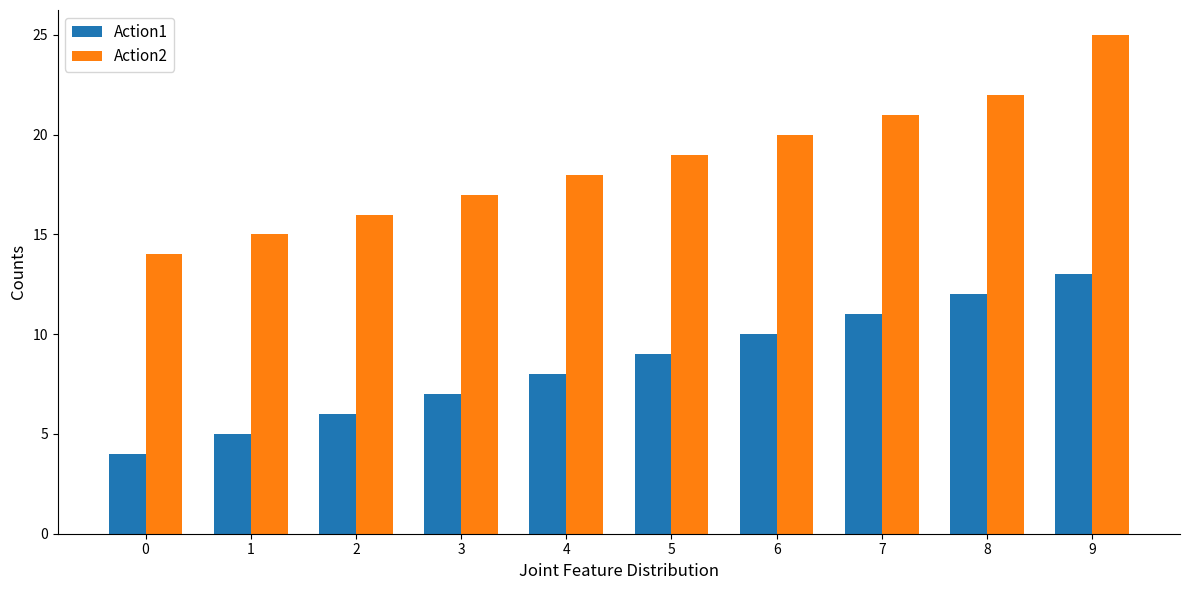

The value of Action2 at 6 is 13. True or false?

False